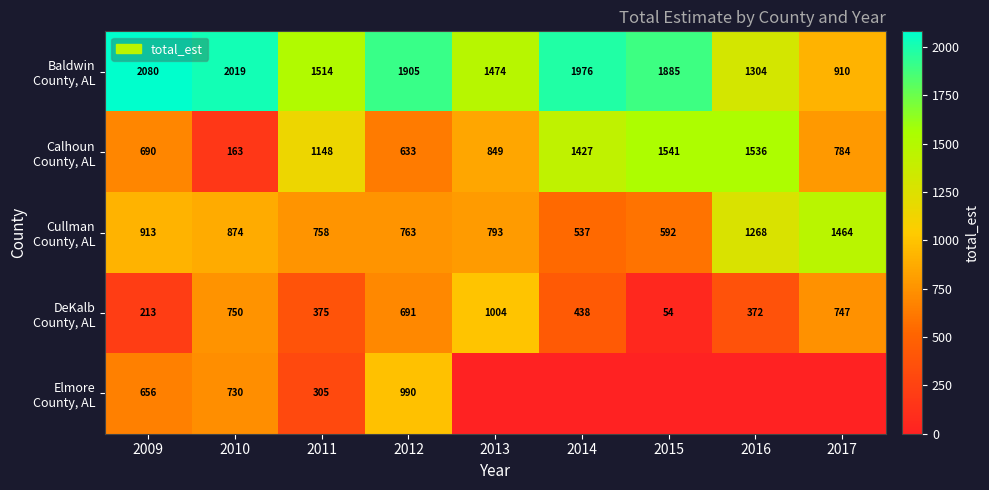

At how many categories does at least one series exceed 792?

9